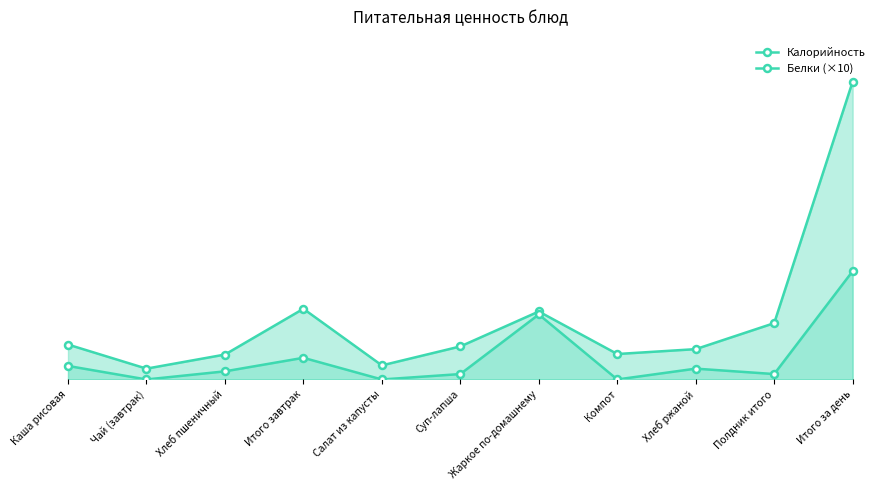

The Белки (×10) series shows 221 at Салат из капусты. True or false?

False